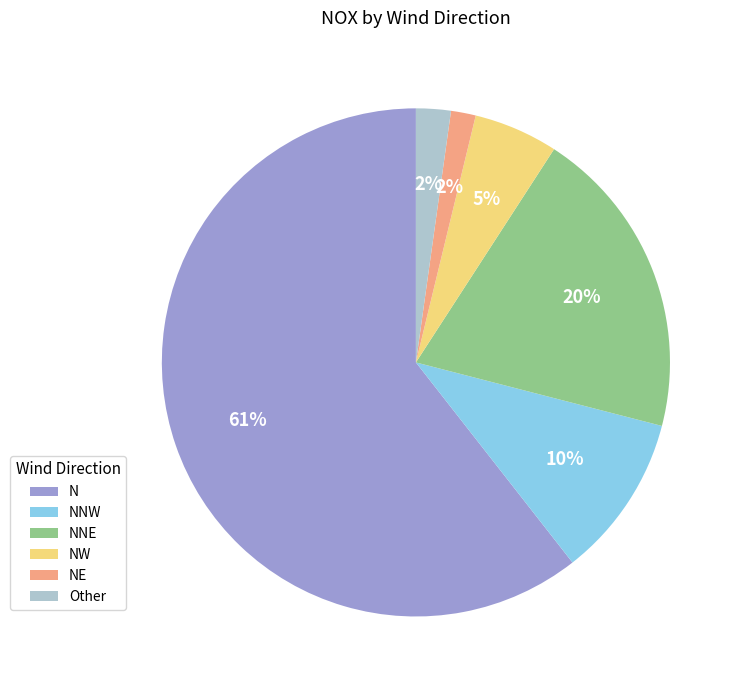

The NNE slice represents 20% of the pie. True or false?

True